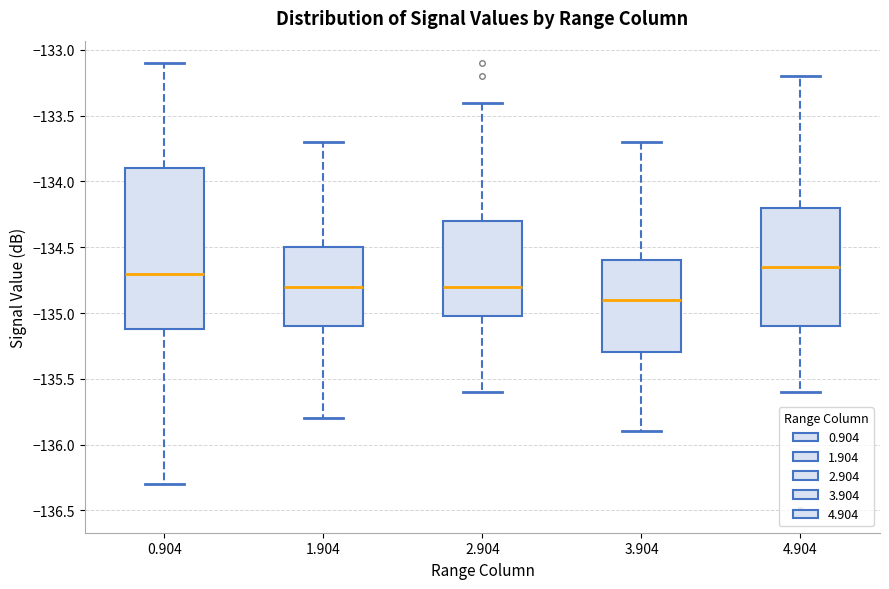

Reading left to right, read every box against the y-axis: the position of its median line, the range the box covers, and the ends of its whiskers. The values are not printed on the chart, so give them approximately, as read against the axis.

0.904: median -134.70, box -135.10 to -133.90, whiskers -136.30 to -133.10
1.904: median -134.80, box -135.10 to -134.50, whiskers -135.80 to -133.70
2.904: median -134.80, box -135.00 to -134.30, whiskers -135.60 to -133.40
3.904: median -134.90, box -135.30 to -134.60, whiskers -135.90 to -133.70
4.904: median -134.65, box -135.10 to -134.20, whiskers -135.60 to -133.20